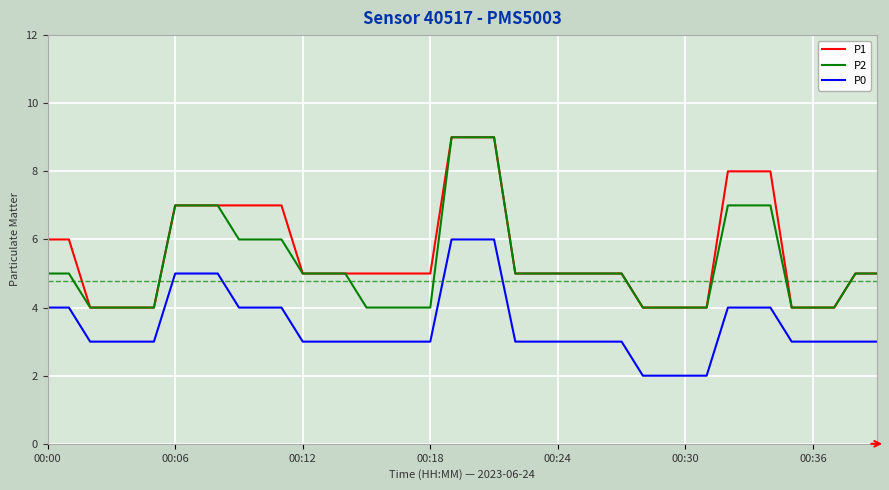

What is the greatest value displayed?

9